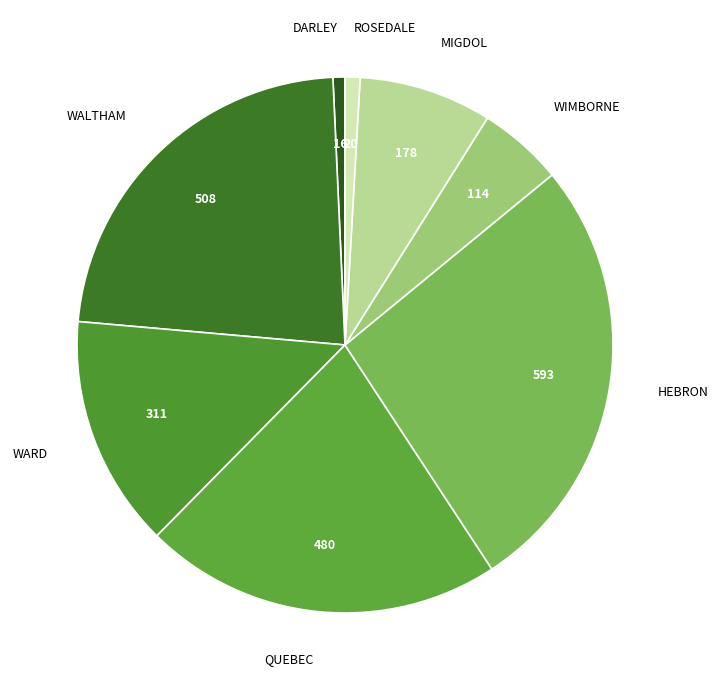

Is there a majority slice in this chart?

No